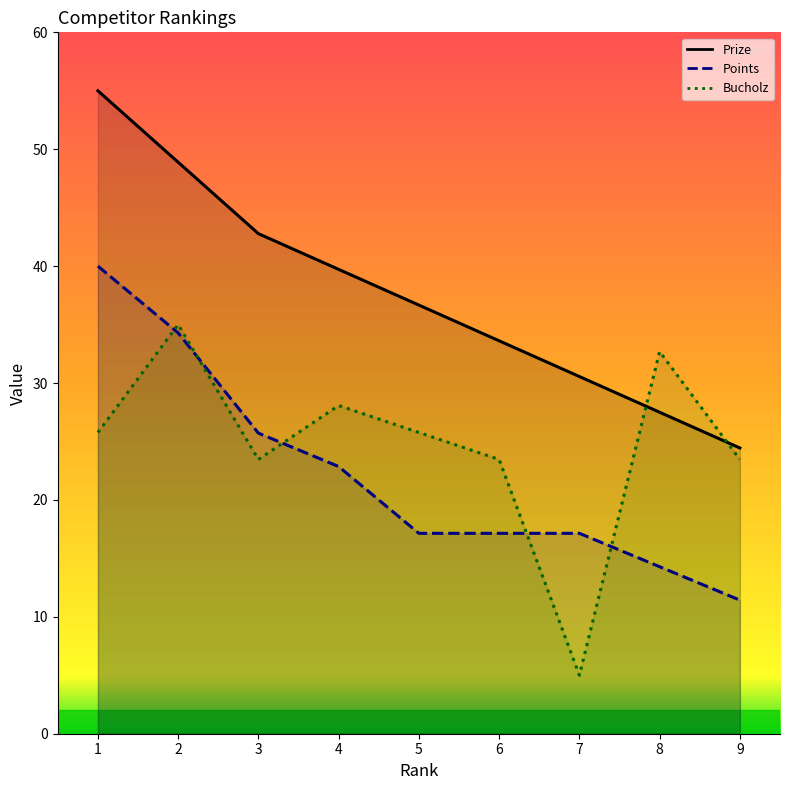

How many series are shown in this chart?

3